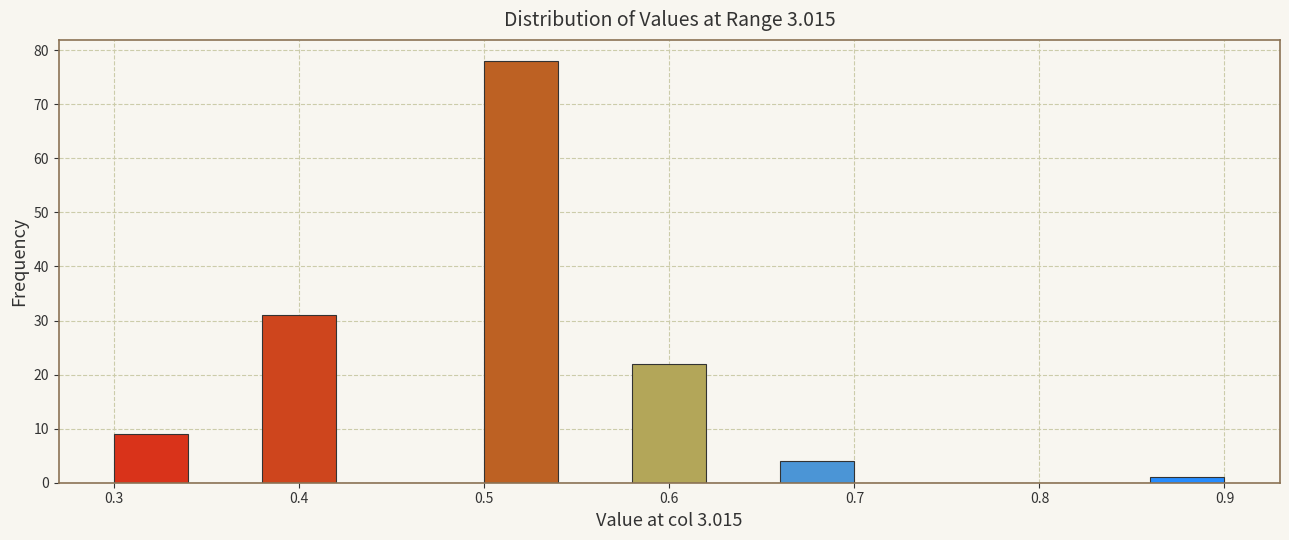

What is the height of the bar covering 0.86 to 0.90 on the x-axis? The values are not printed on the chart, so give them approximately, as read against the axis.

1